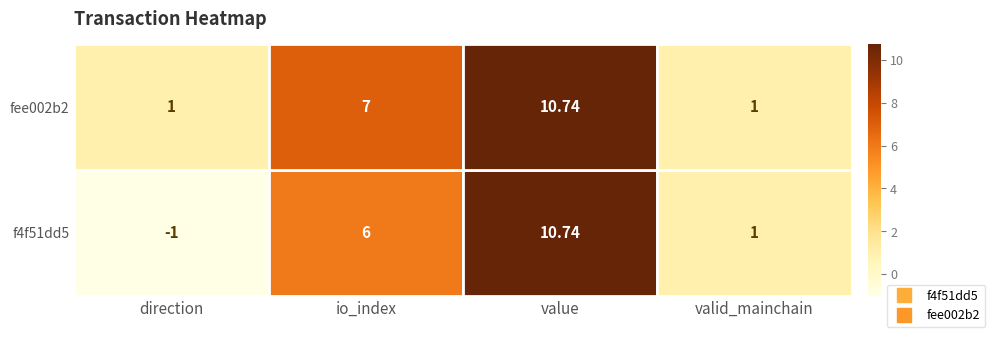

How many distinct data groups are displayed?

2